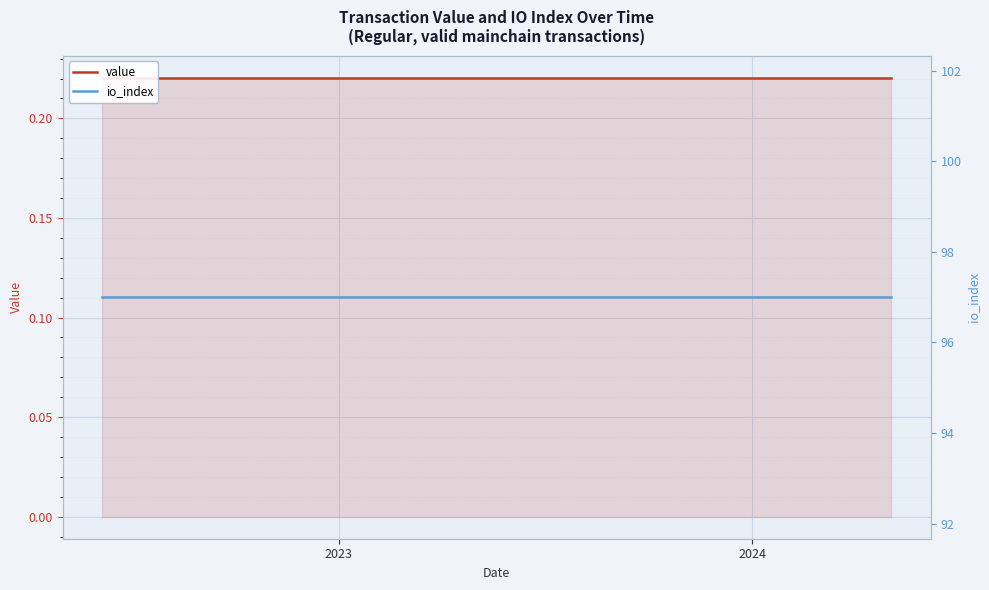

At which category does the chart reach its minimum across all series?

2023